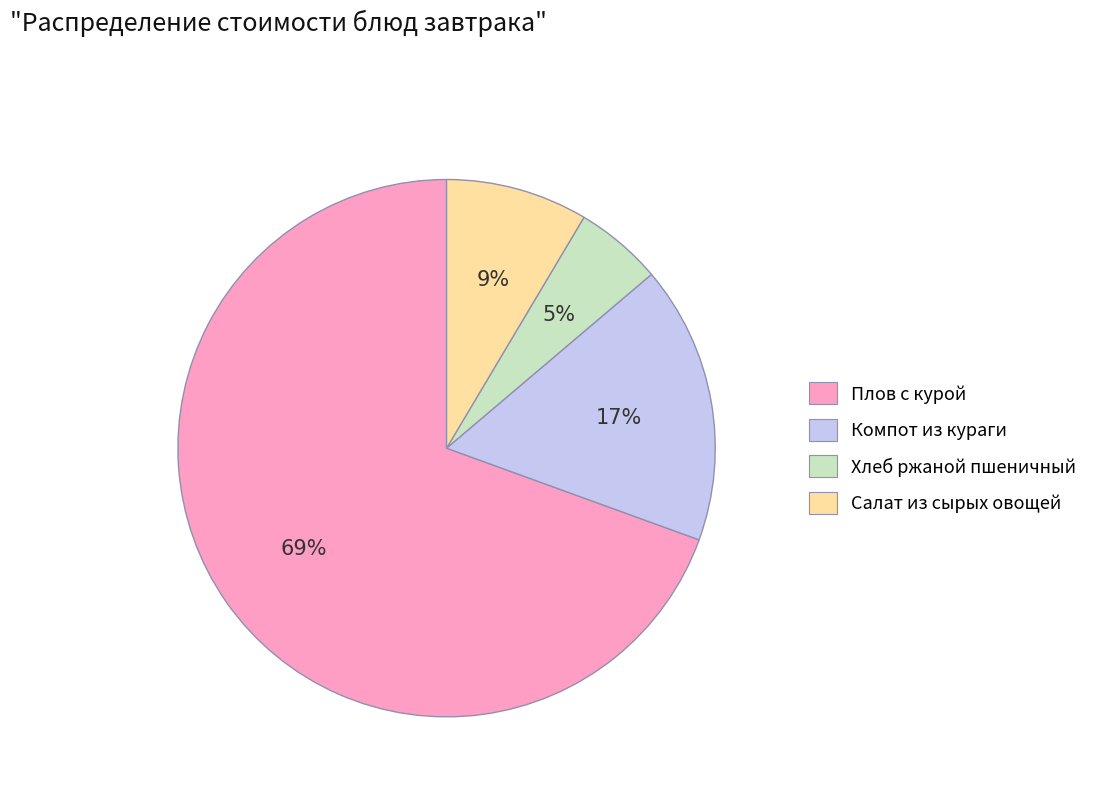

Rank the categories by value from lowest to highest.

Хлеб ржаной пшеничный, Салат из сырых овощей, Компот из кураги, Плов с курой